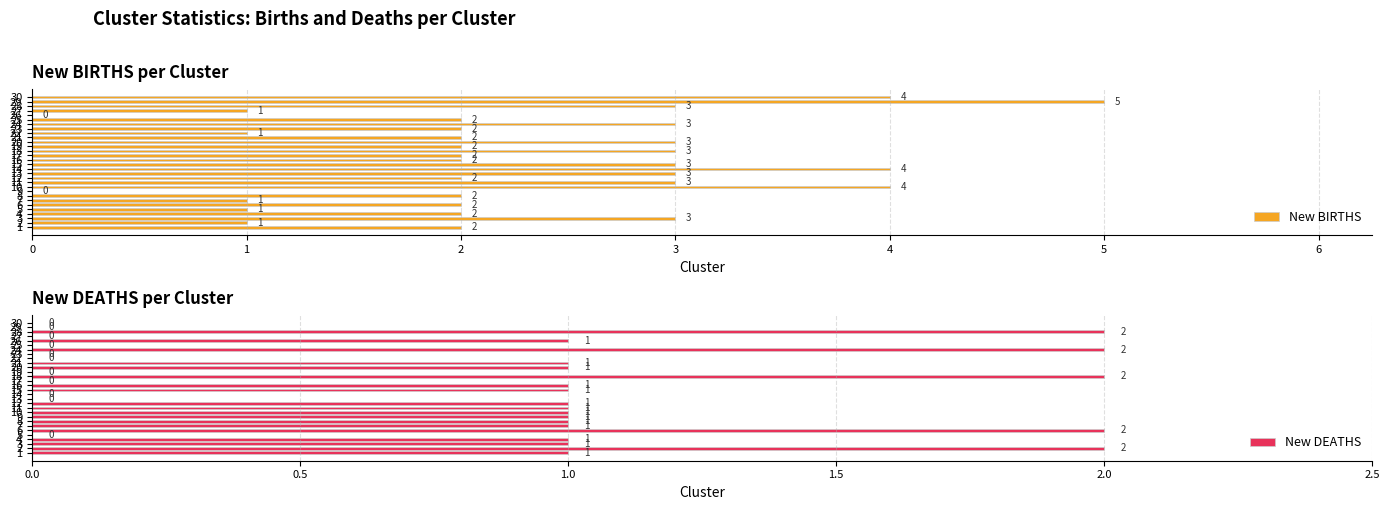

At how many categories does at least one series exceed 1?

24